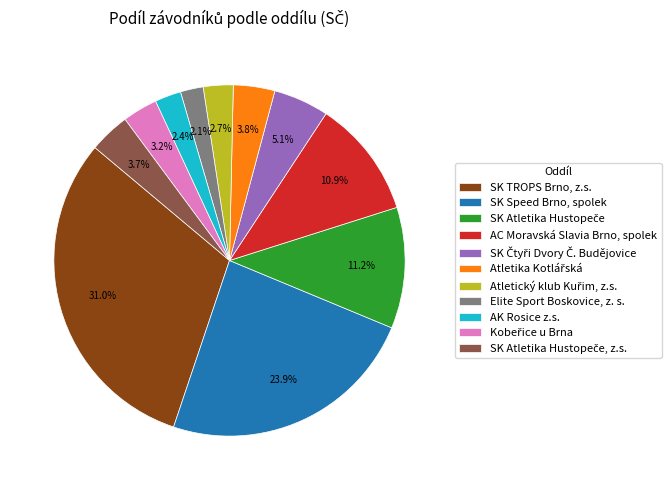

Which category has the biggest portion of the pie?

SK TROPS Brno, z.s.